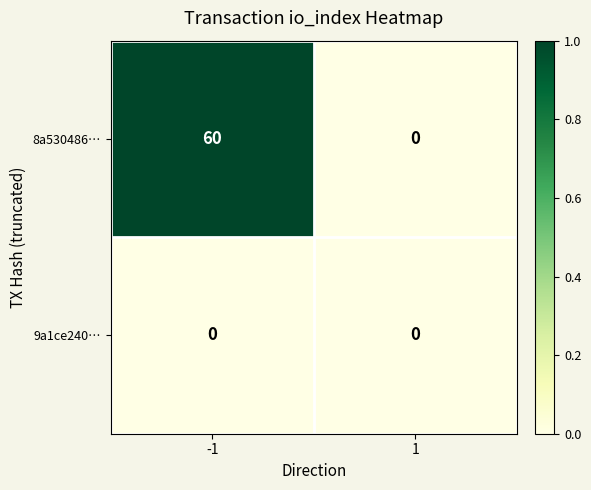

Reading left to right, extract all data points from this chart.

8a530486…: 60	0
9a1ce240…: 0	0